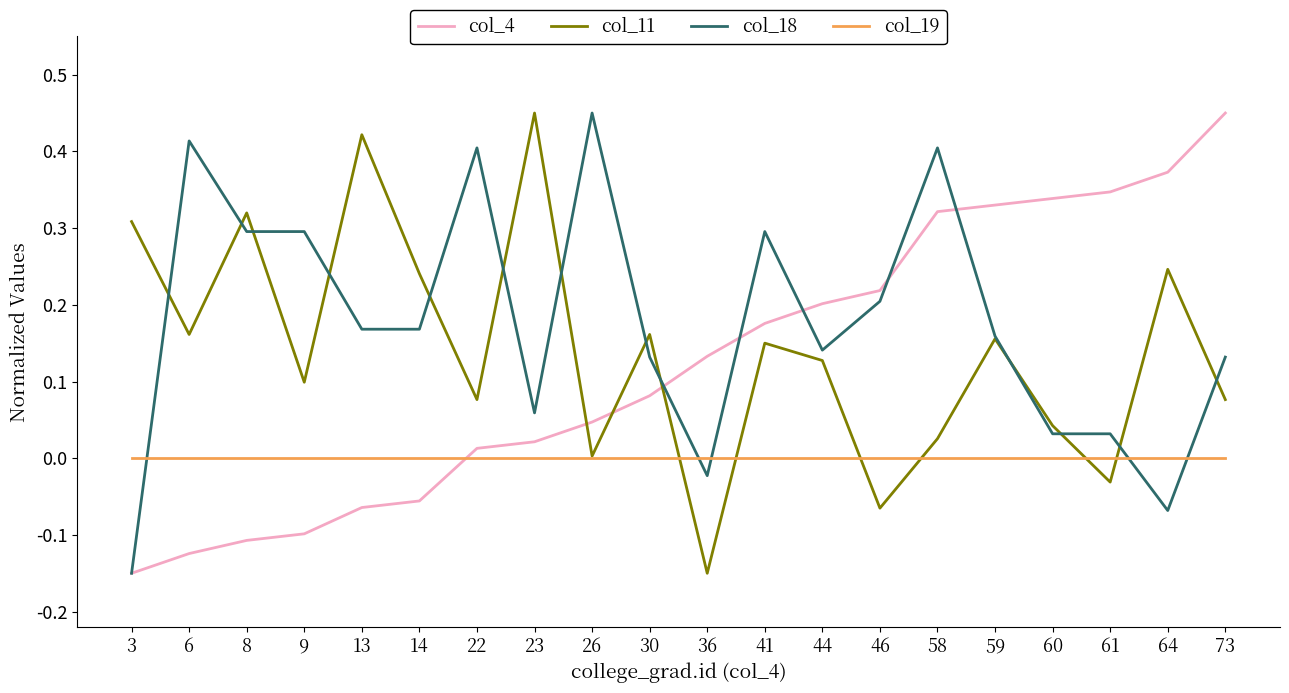

In col_11, how many points are lower than both neighbors (excluding endpoints)?

7